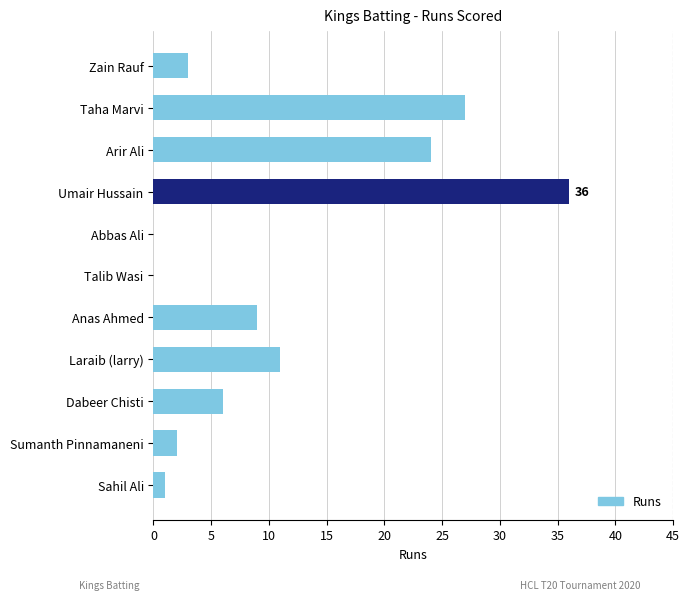

Are the bars horizontal?

Yes